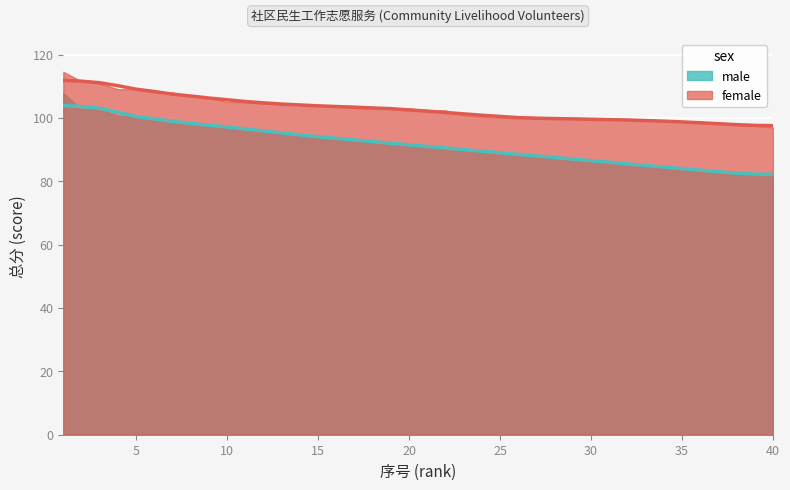

What is the greatest value displayed?

111.9